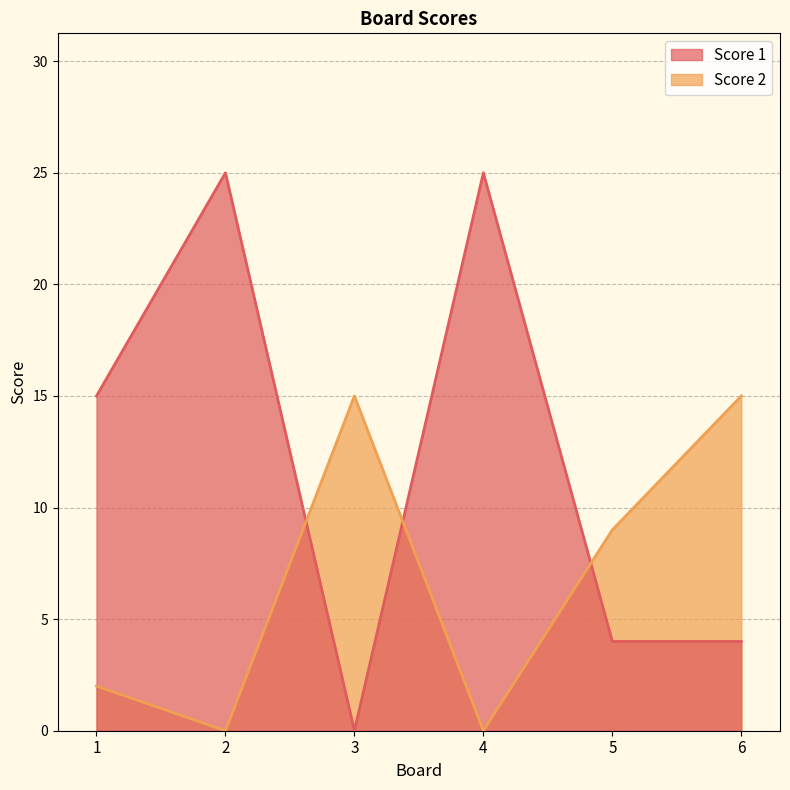

How many distinct data groups are displayed?

2